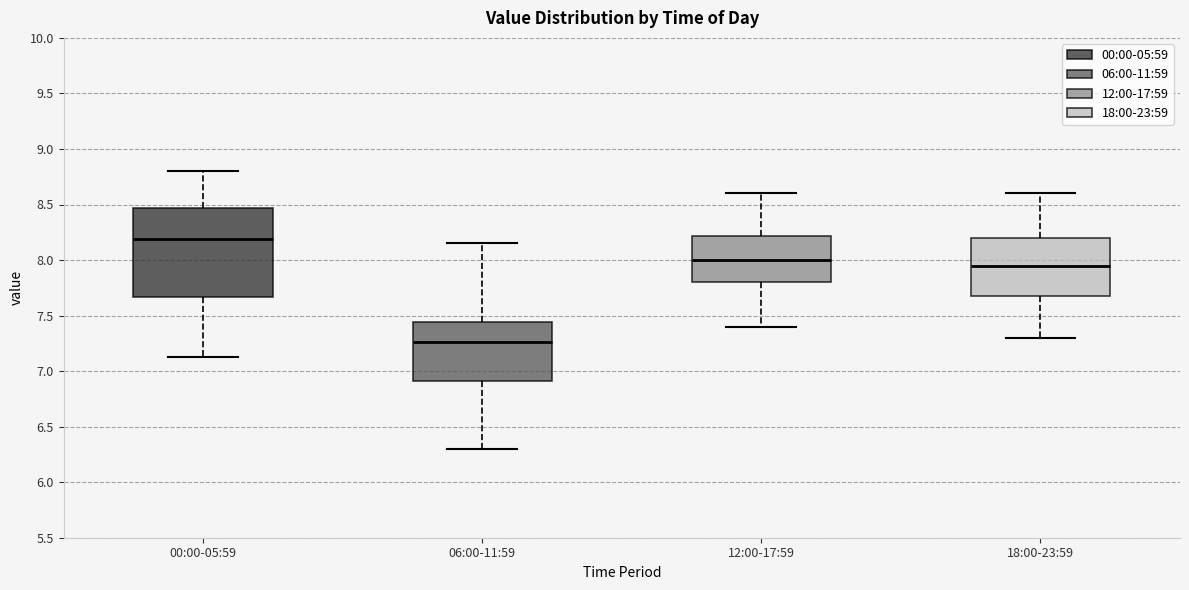

Reading left to right, read every box against the y-axis: the position of its median line, the range the box covers, and the ends of its whiskers. The values are not printed on the chart, so give them approximately, as read against the axis.

00:00-05:59: median 8.20, box 7.65 to 8.45, whiskers 7.15 to 8.80
06:00-11:59: median 7.25, box 6.90 to 7.45, whiskers 6.30 to 8.15
12:00-17:59: median 8.00, box 7.80 to 8.20, whiskers 7.40 to 8.60
18:00-23:59: median 7.95, box 7.70 to 8.20, whiskers 7.30 to 8.60